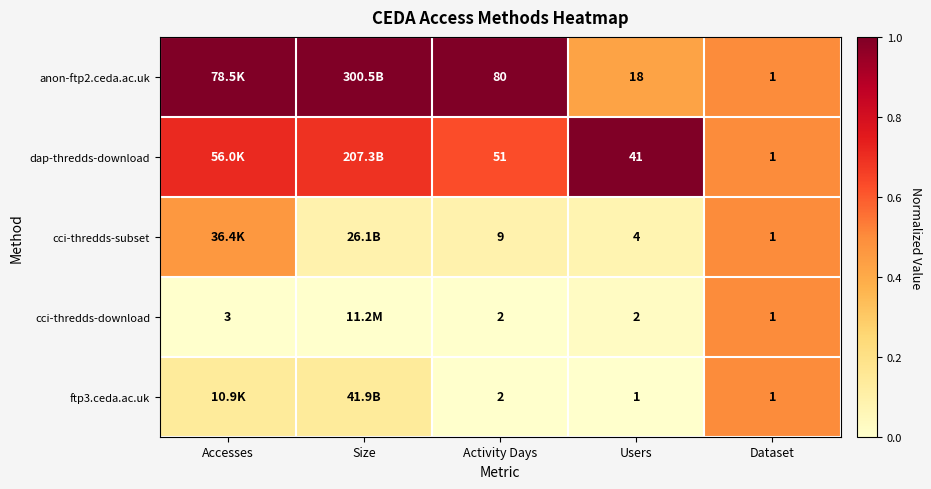

Is the value of cci-thredds-download at Users greater than the value of dap-thredds-download at Activity Days?

No